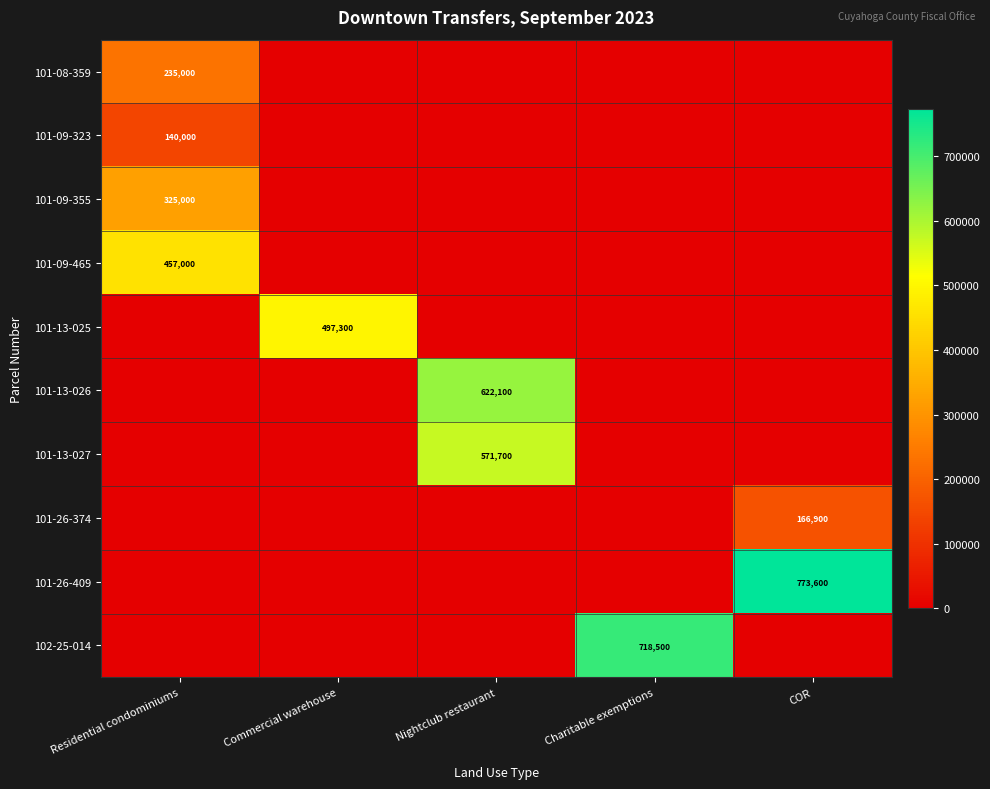

The value of 101-09-355 at Residential condominiums is 512429. True or false?

False